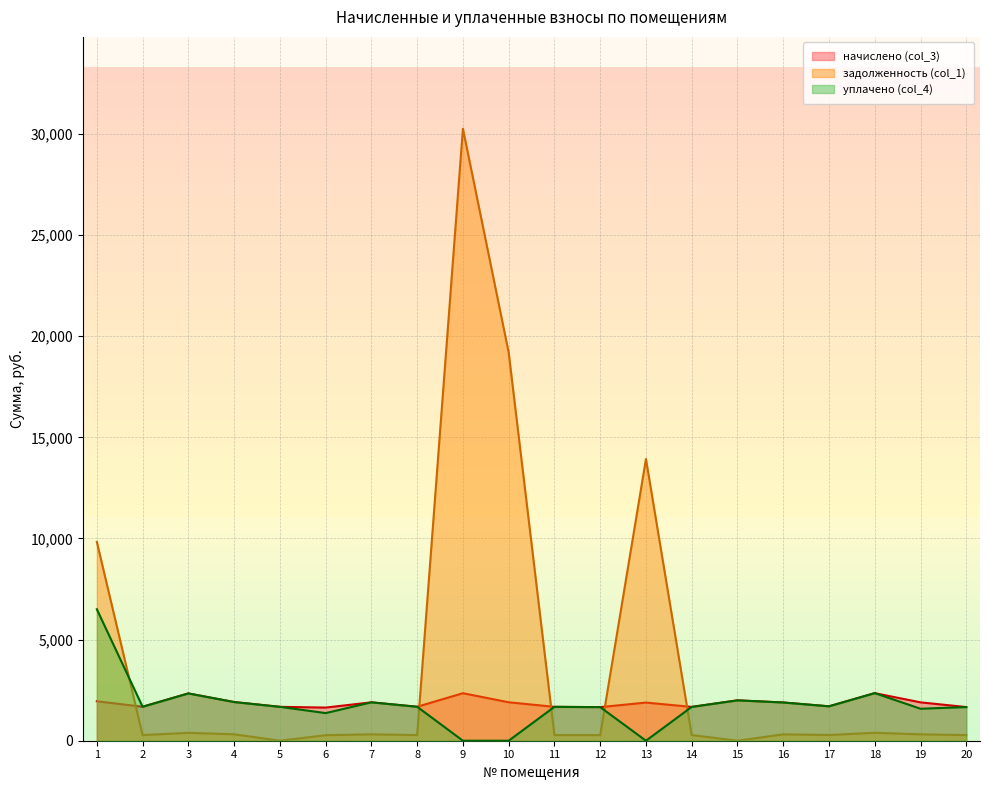

How many data points in начислено (col_3) are less than 1890?

10